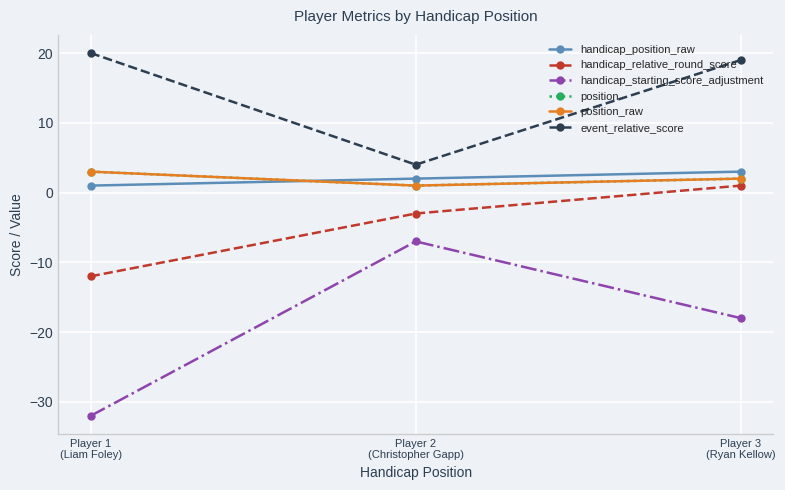

Is this an area chart (filled region under the line)?

No